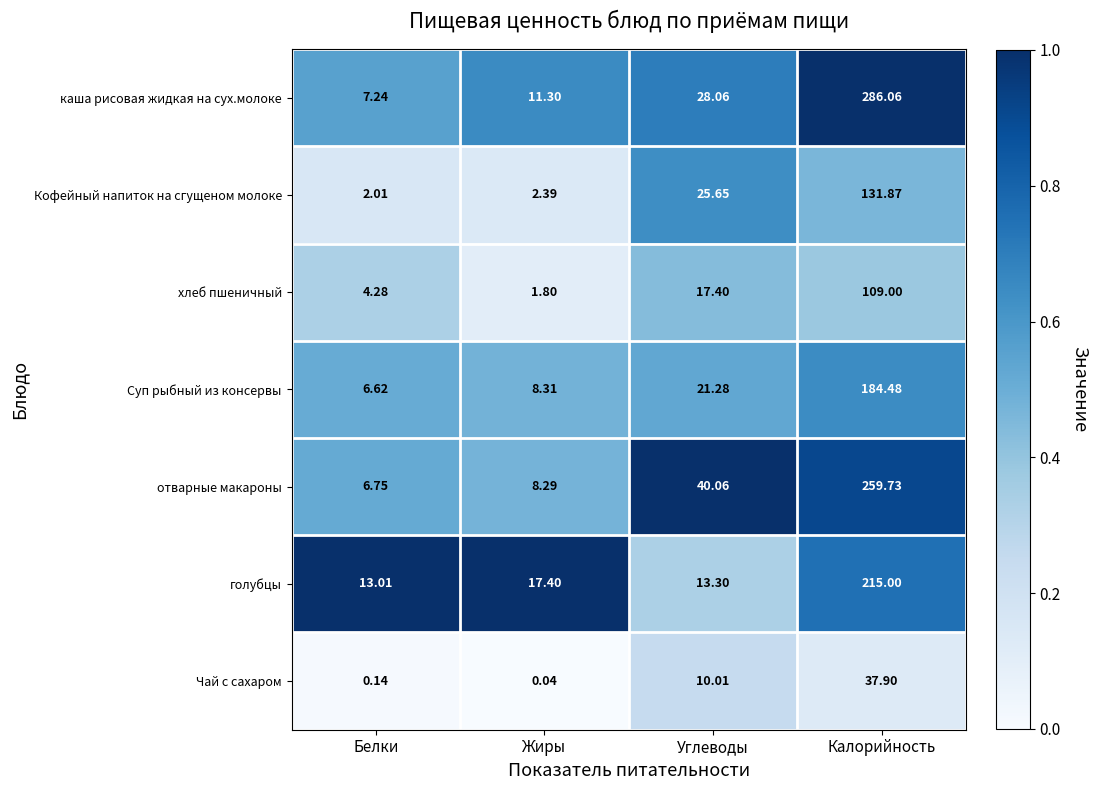

Which series changed the most between Белки and Жиры?

голубцы